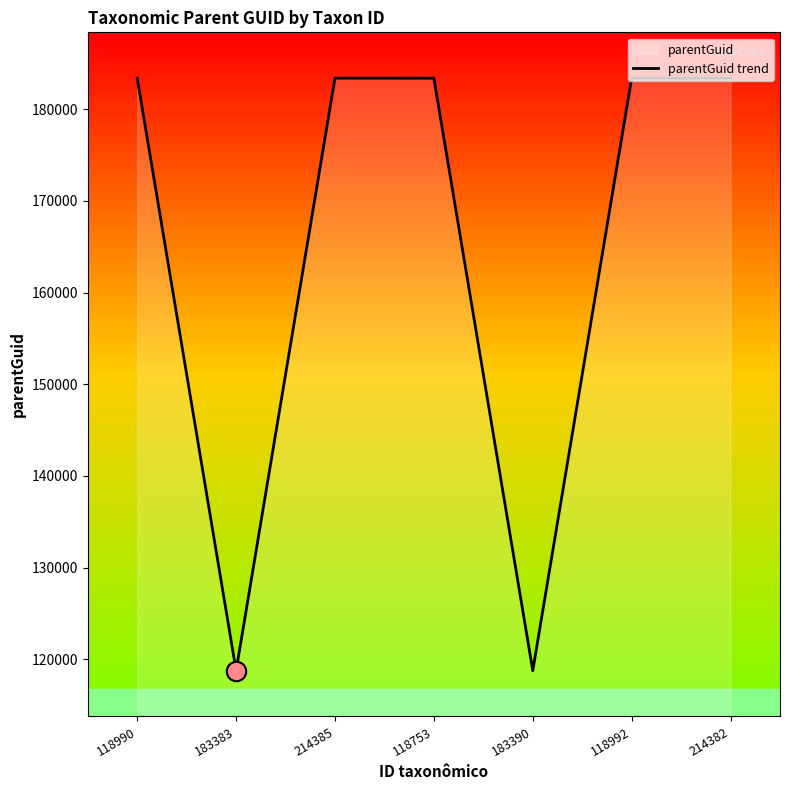

What is the maximum value shown in the chart?

183390